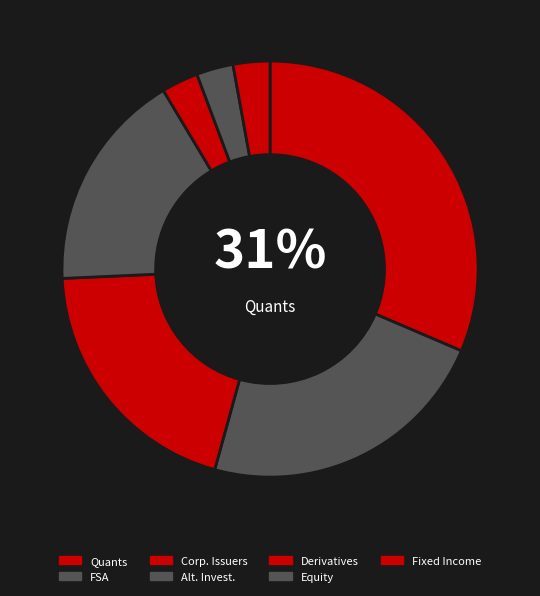

What is the ratio of the value at Quants to the value at Corp. Issuers?

1.6